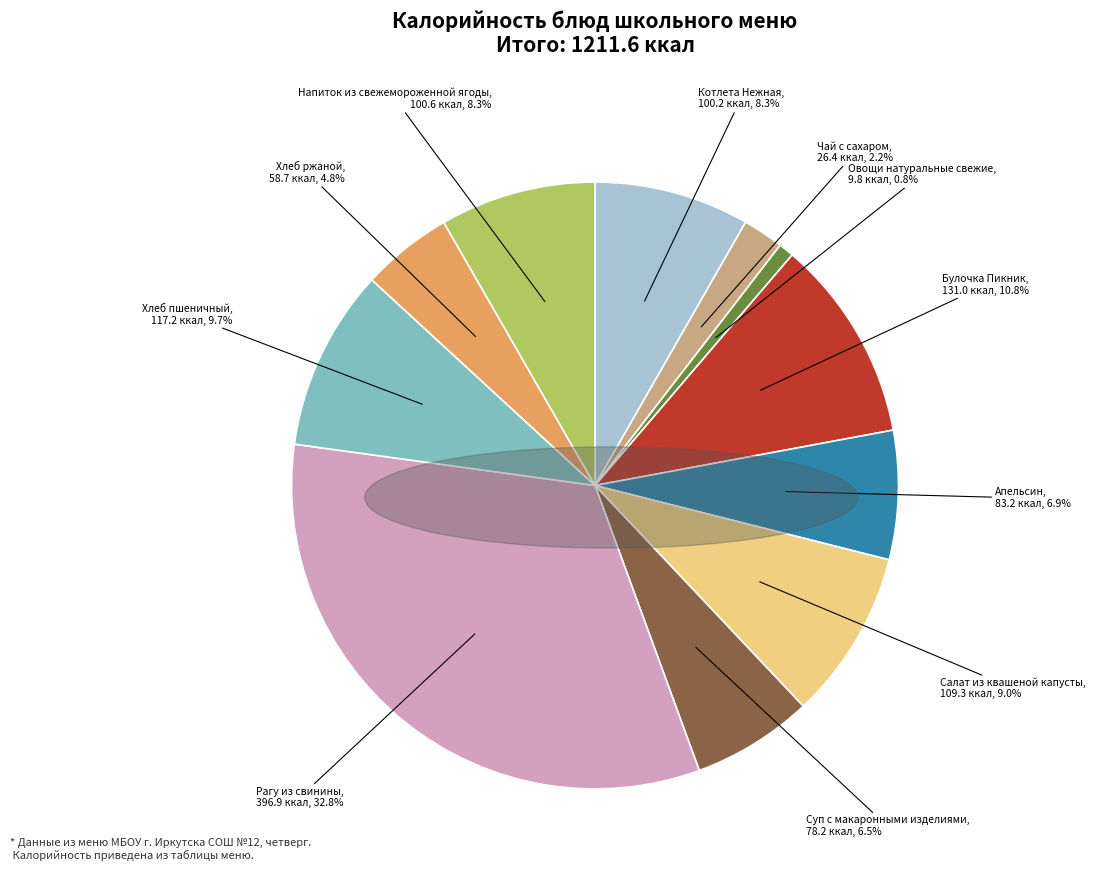

Does any single category account for the majority?

No